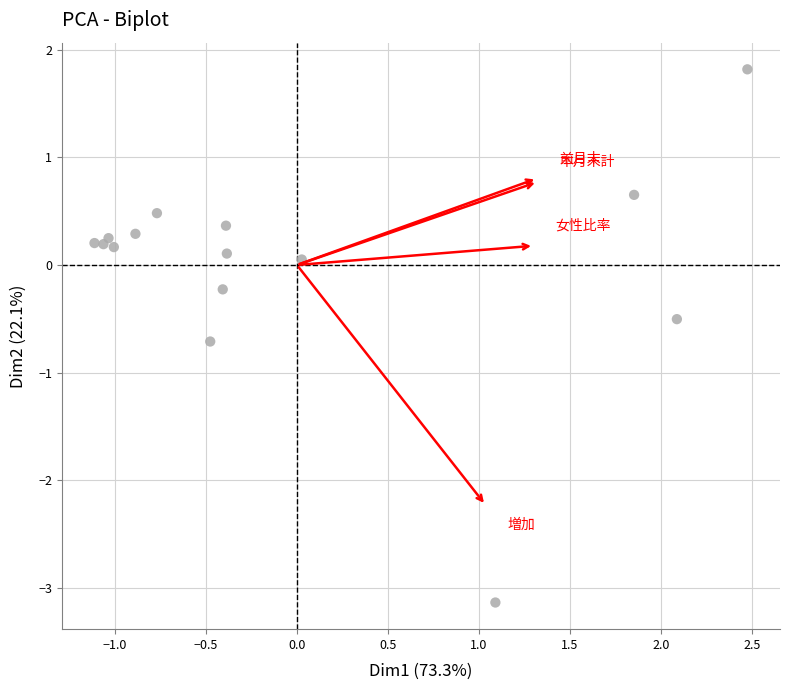

What is the range of Y values (max minus min)?

5.0